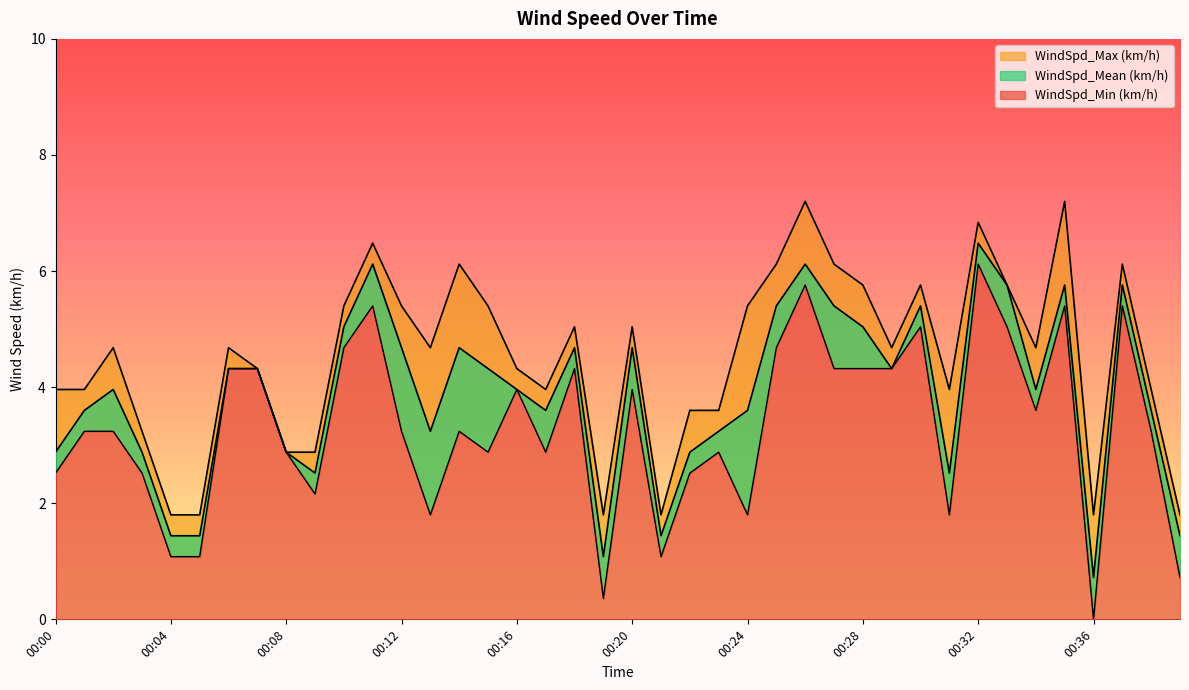

What is the difference between the maximum and minimum values in the WindSpd_Mean (km/h) series?

5.8